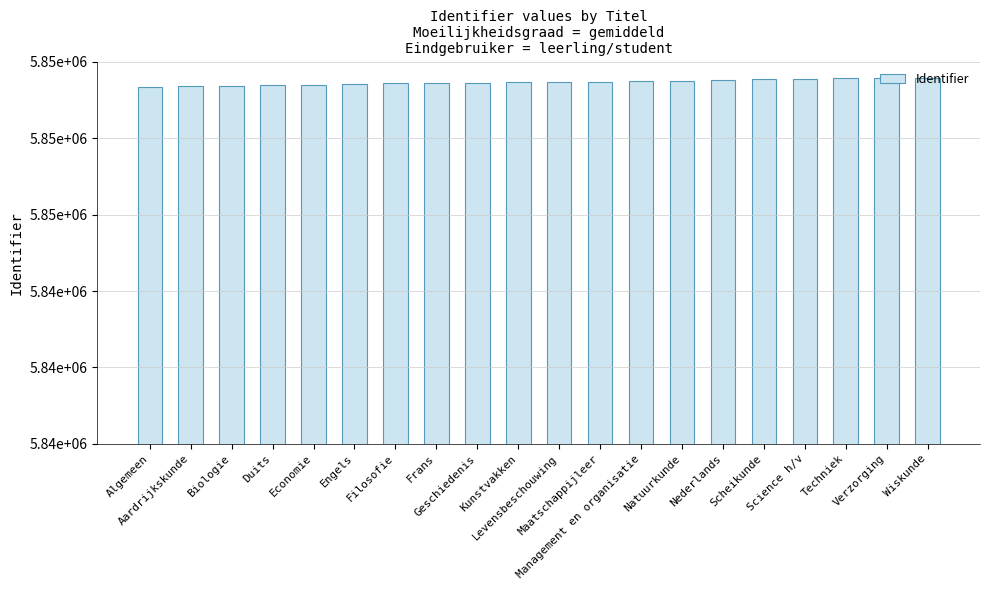

Reading right to left, extract all data points from this chart.

5851981	5851978	5851970	5851943	5851931	5851906	5851884	5851861	5851850	5851844	5851835	5851807	5851799	5851797	5851782	5851746	5851737	5851717	5851695	5851686